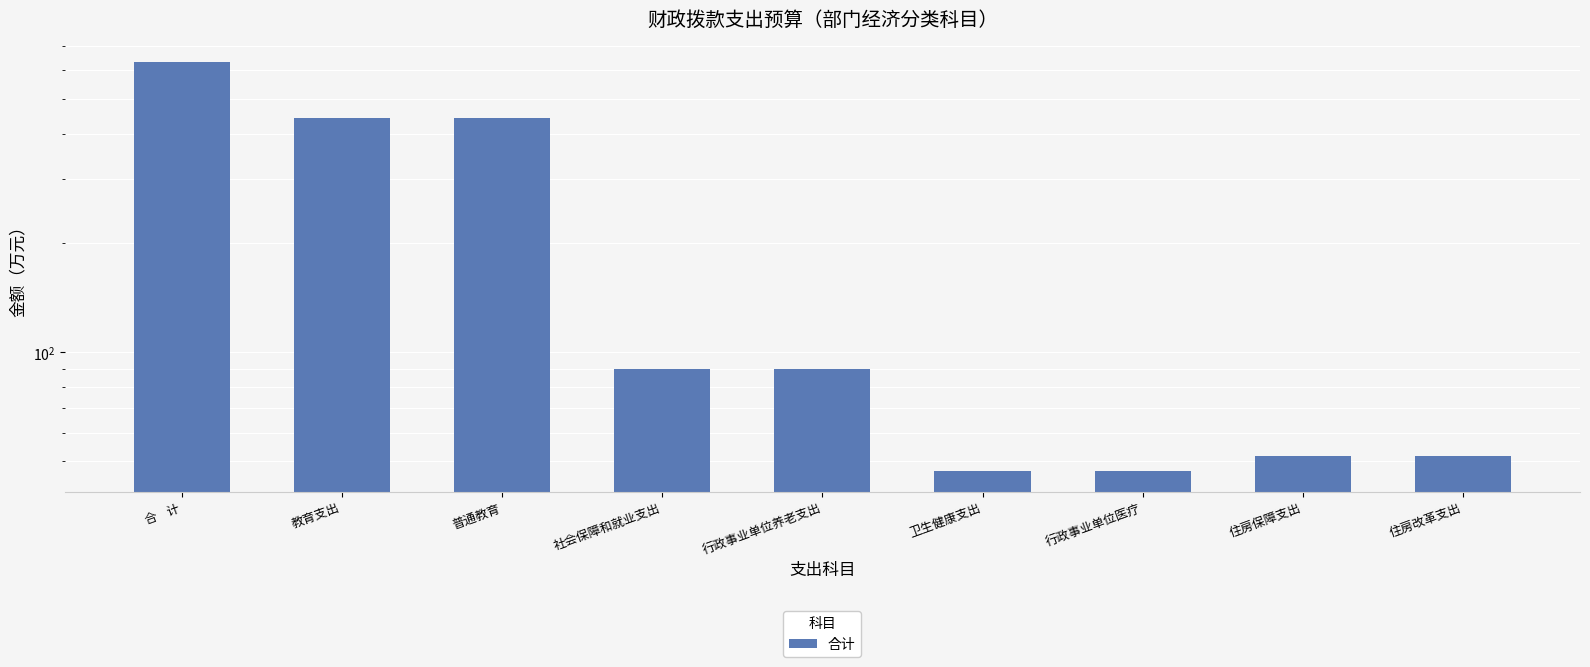

What is the difference between the second highest and minimum values?

394.7